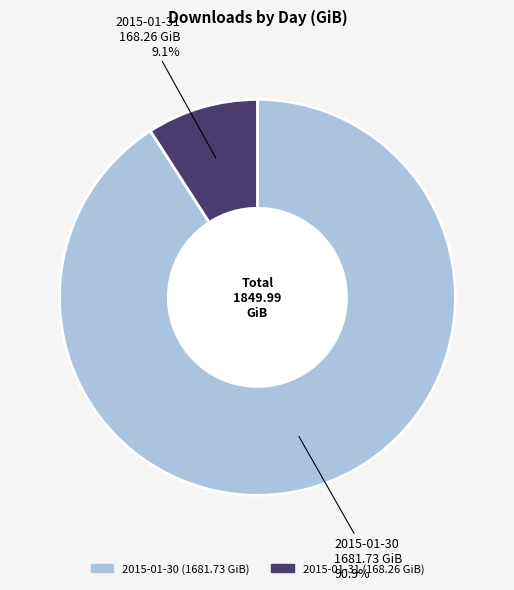

How many slices are in this pie chart?

2